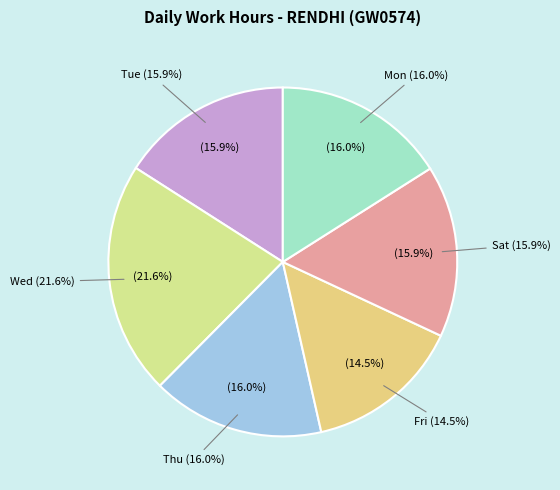

Does any single category account for the majority?

No